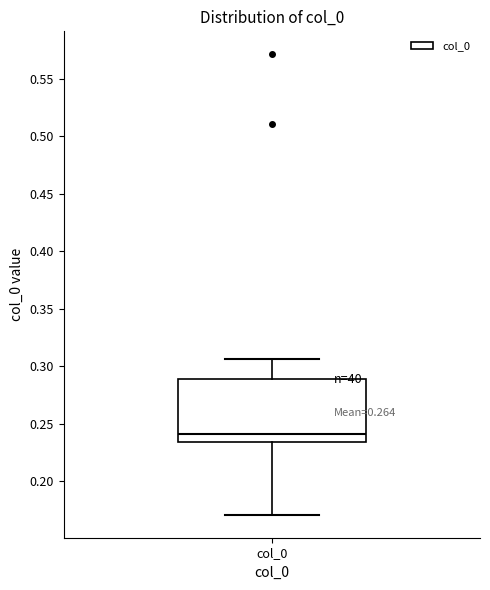

Transcribe this box plot: give where the median line is, the range the box spans, and where the two whiskers end, as read against the y-axis. The values are not printed on the chart, so give them approximately, as read against the axis.

median 0.240, box 0.235 to 0.290, whiskers 0.170 to 0.305